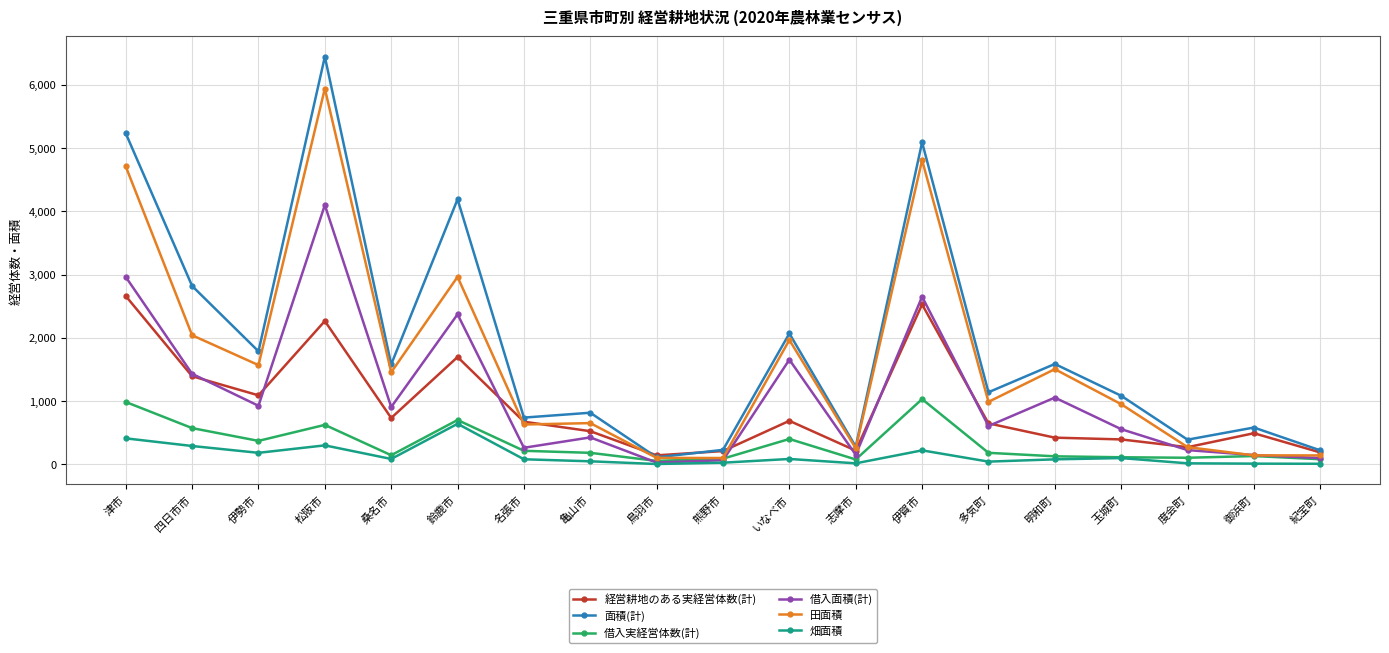

What is the difference between the 面積(計) values at 亀山市 and いなべ市?

1253